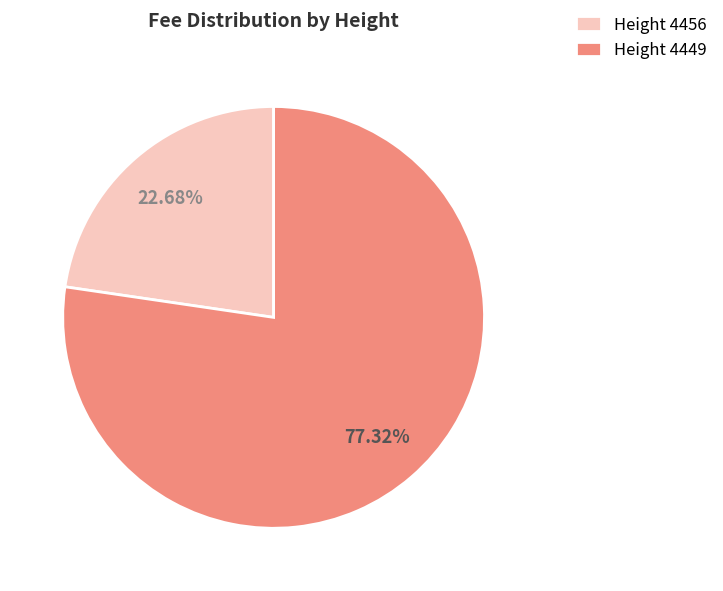

Rank the categories by value from highest to lowest.

Height 4449, Height 4456